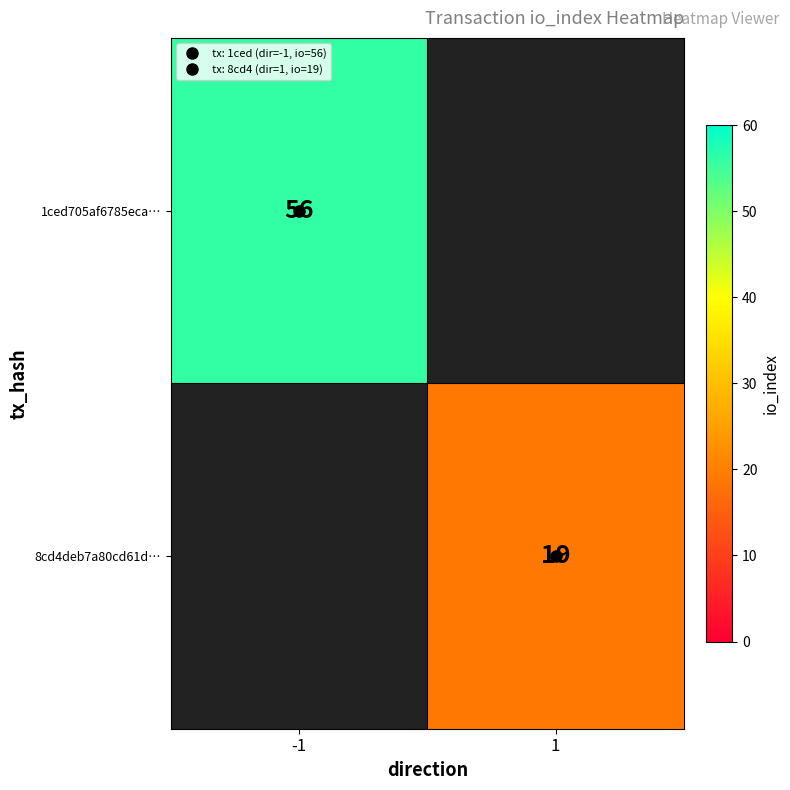

Which series has the largest range (max minus min)?

1ced705af6785eca…